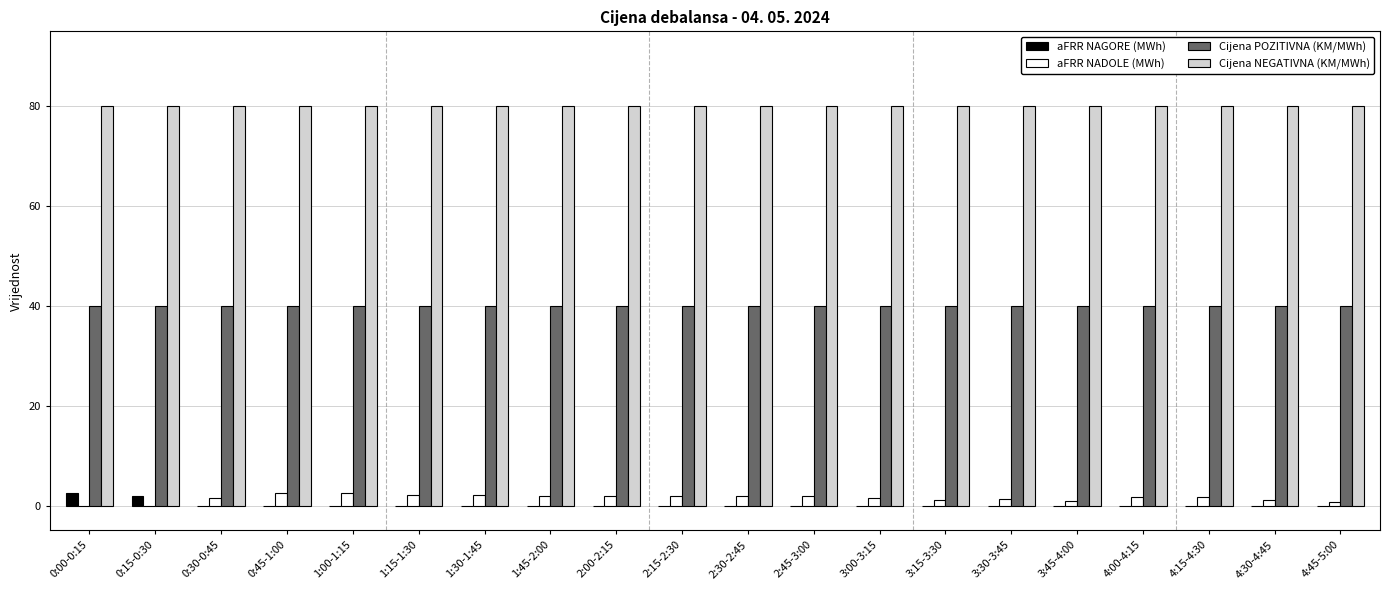

Is it true that aFRR NAGORE (MWh) equals 0.0 at 2:30-2:45?

True